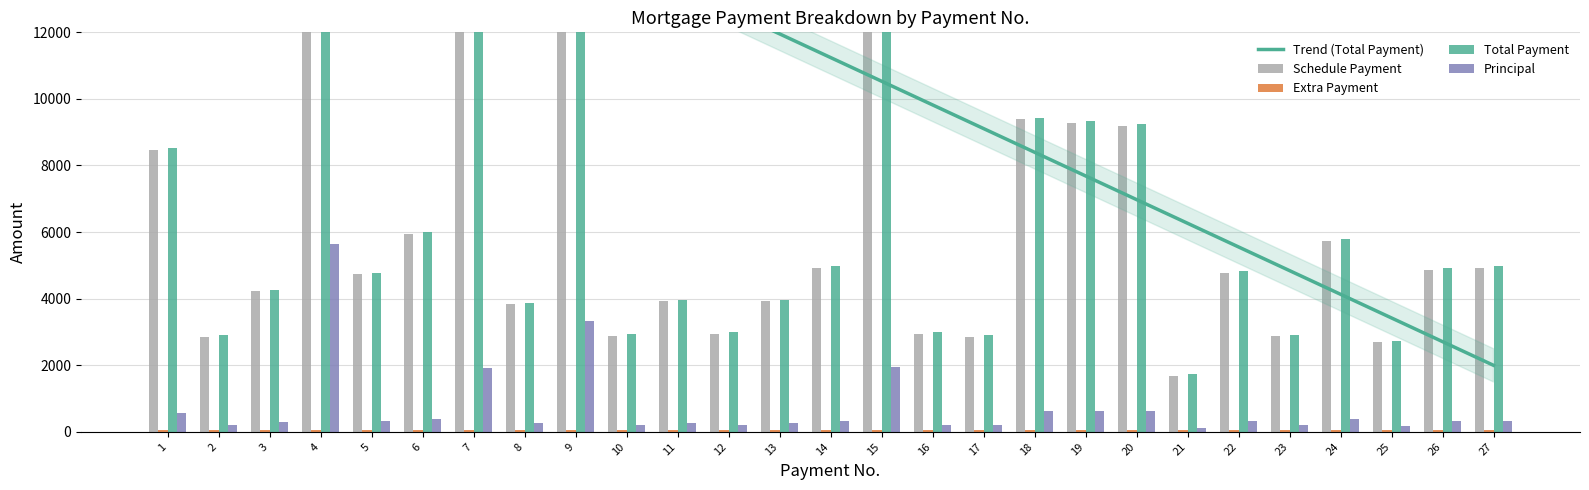

Which series changed the most between 16 and 20?

Schedule Payment